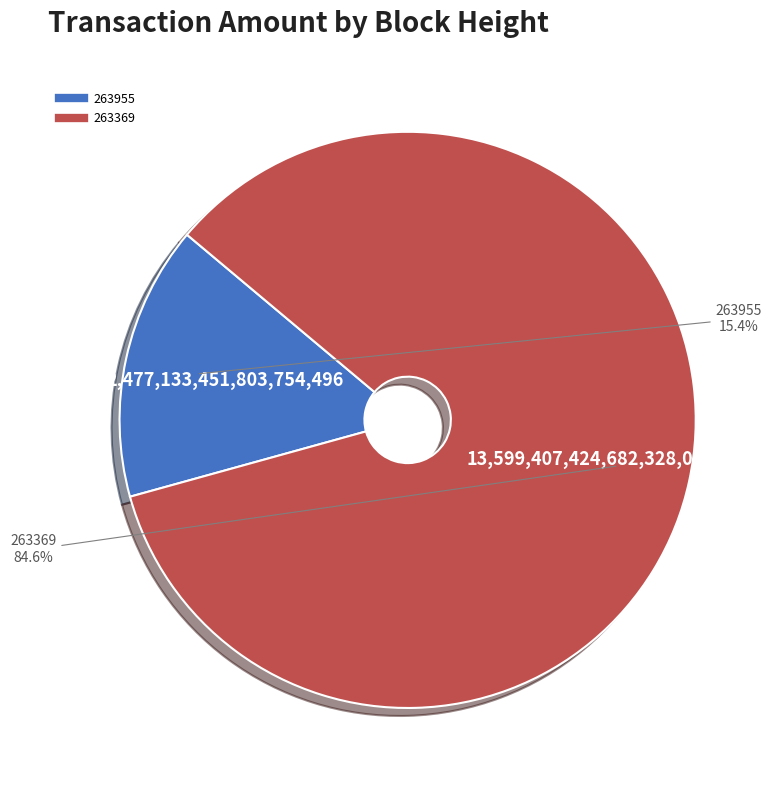

To the nearest percent, what is the difference between the largest and smallest slice percentages?

69%